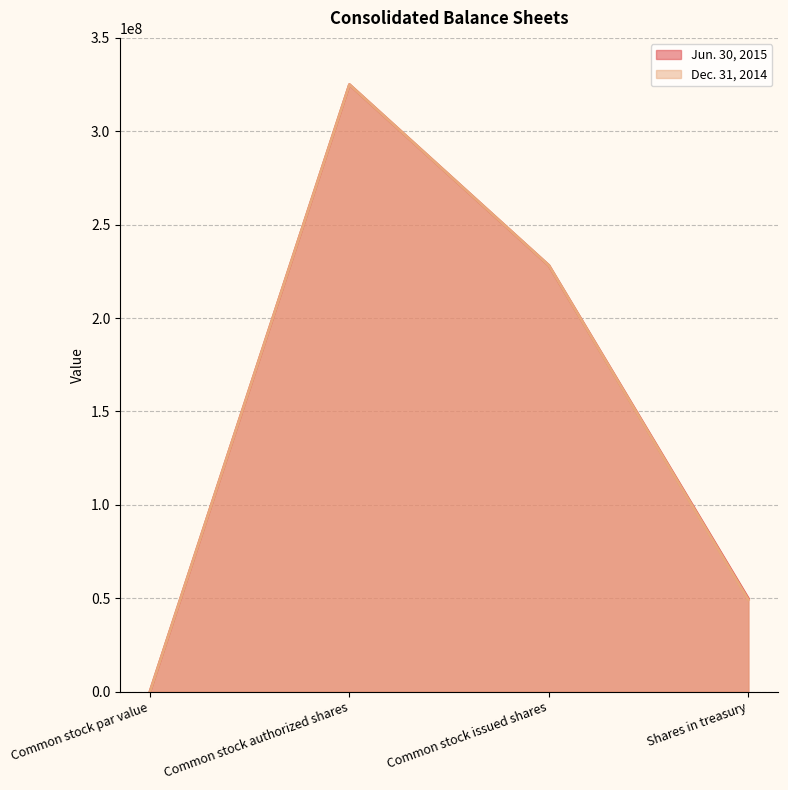

Reading left to right, transcribe all the data shown in this chart.

Jun. 30, 2015: 5	325000000	228164824	49803515
Dec. 31, 2014: 5	325000000	228164824	49146225